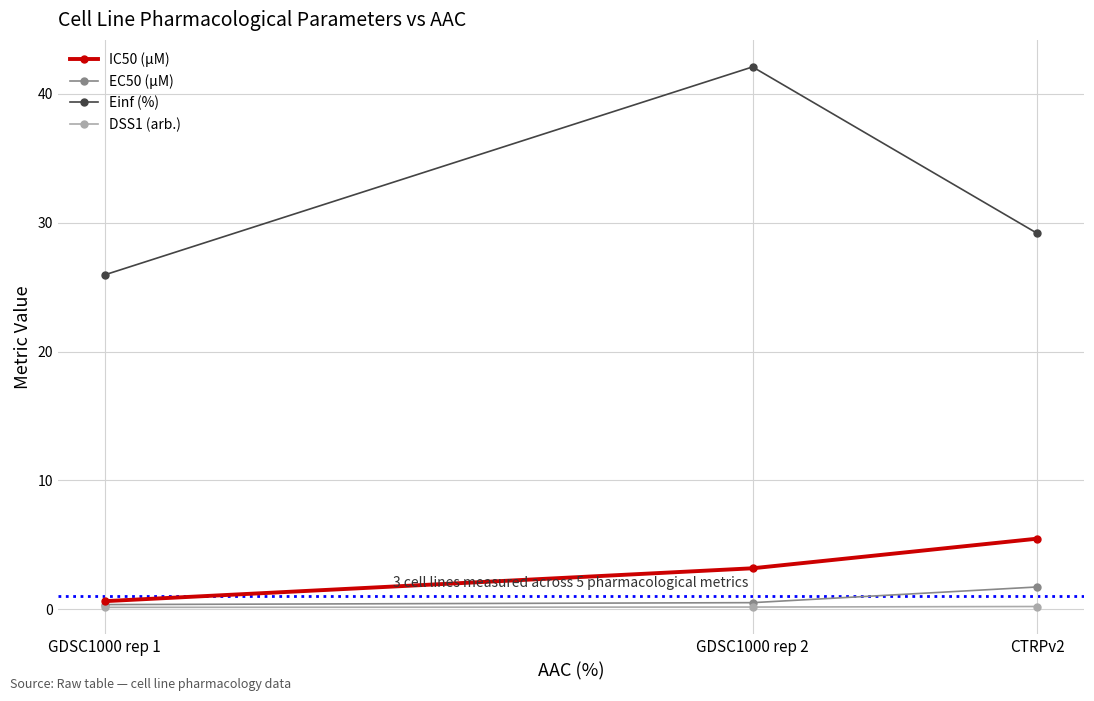

Which series has the largest total across all categories?

Einf (%)